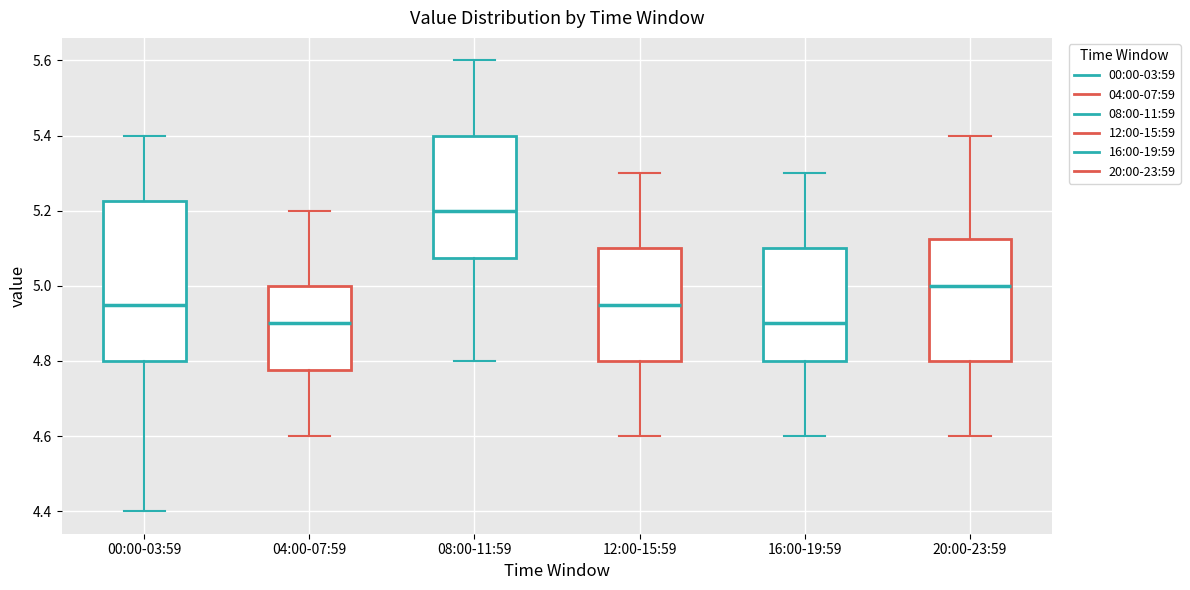

Reading left to right, read every box against the y-axis: the position of its median line, the range the box covers, and the ends of its whiskers. The values are not printed on the chart, so give them approximately, as read against the axis.

00:00-03:59: median 4.96, box 4.80 to 5.22, whiskers 4.40 to 5.40
04:00-07:59: median 4.90, box 4.78 to 5.00, whiskers 4.60 to 5.20
08:00-11:59: median 5.20, box 5.08 to 5.40, whiskers 4.80 to 5.60
12:00-15:59: median 4.96, box 4.80 to 5.10, whiskers 4.60 to 5.30
16:00-19:59: median 4.90, box 4.80 to 5.10, whiskers 4.60 to 5.30
20:00-23:59: median 5.00, box 4.80 to 5.12, whiskers 4.60 to 5.40